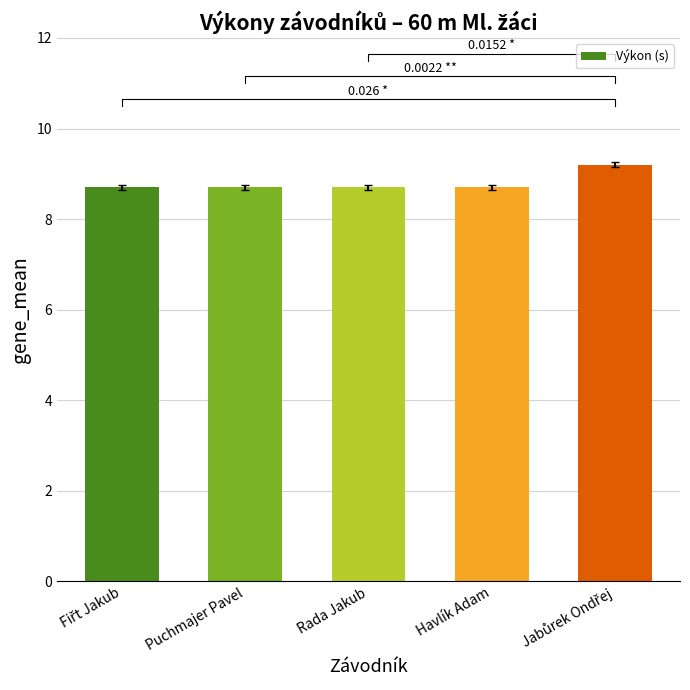

Reading right to left, transcribe all the data shown in this chart.

9.2	8.7	8.7	8.7	8.7